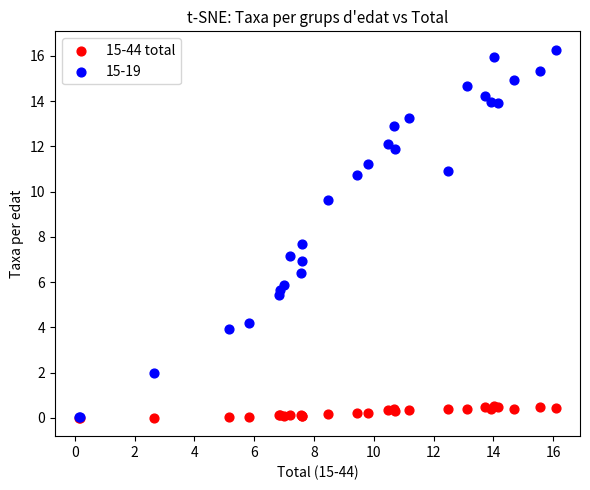

Across all series, what Y value is closest to 8?

7.7